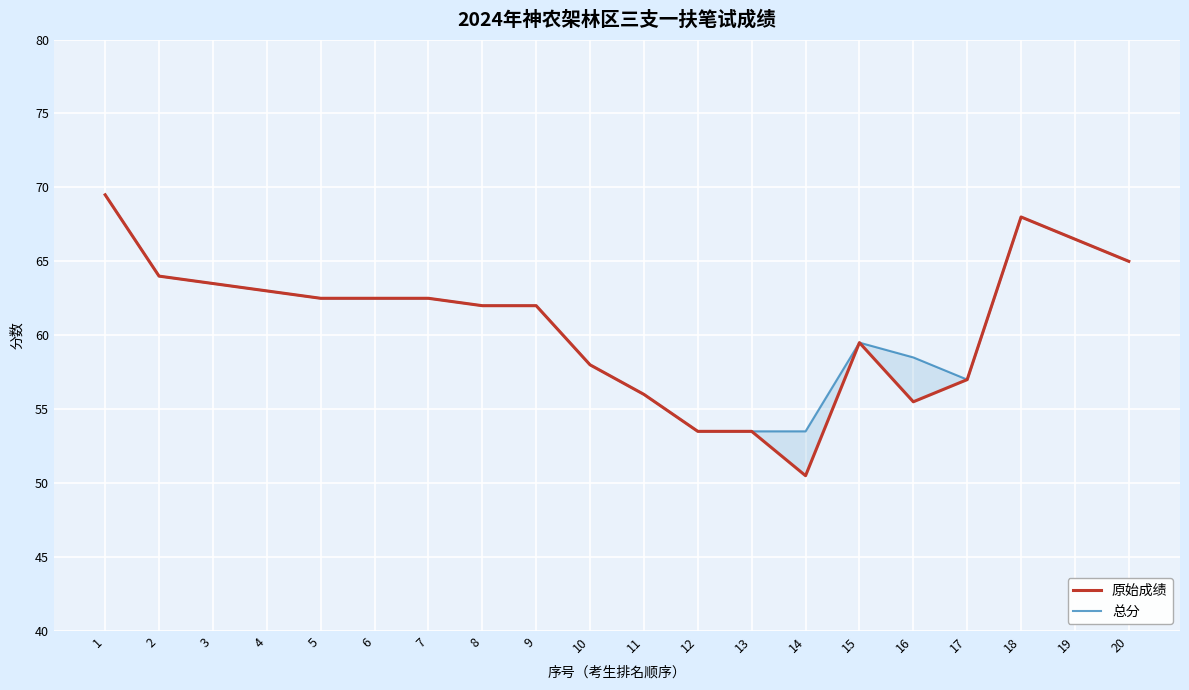

True or false: 总分 has more than 2 interior local peaks.

False